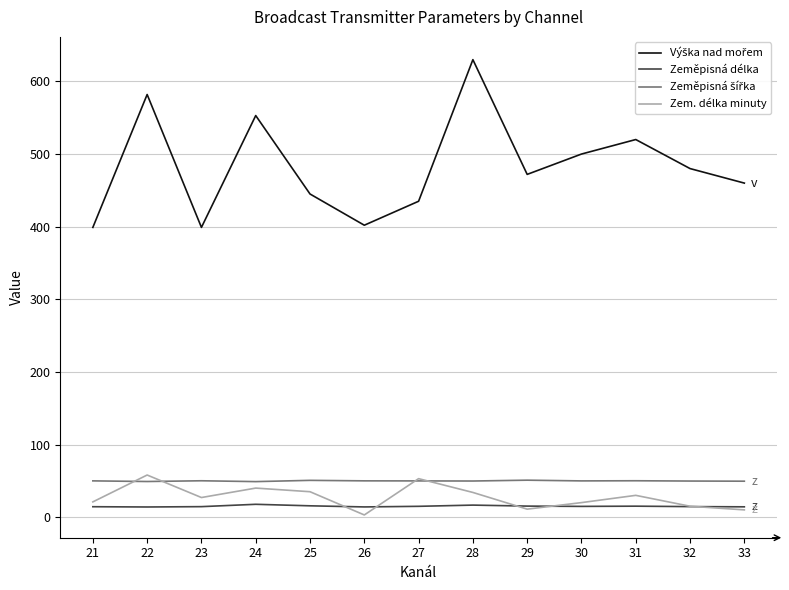

The value of Zeměpisná délka at 28 is 16.6. True or false?

True